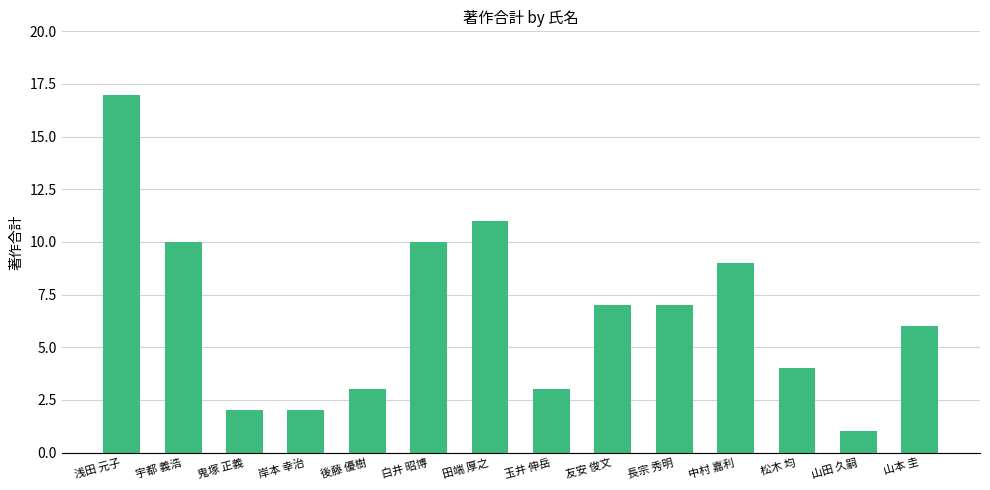

How many bars are there in total?

14